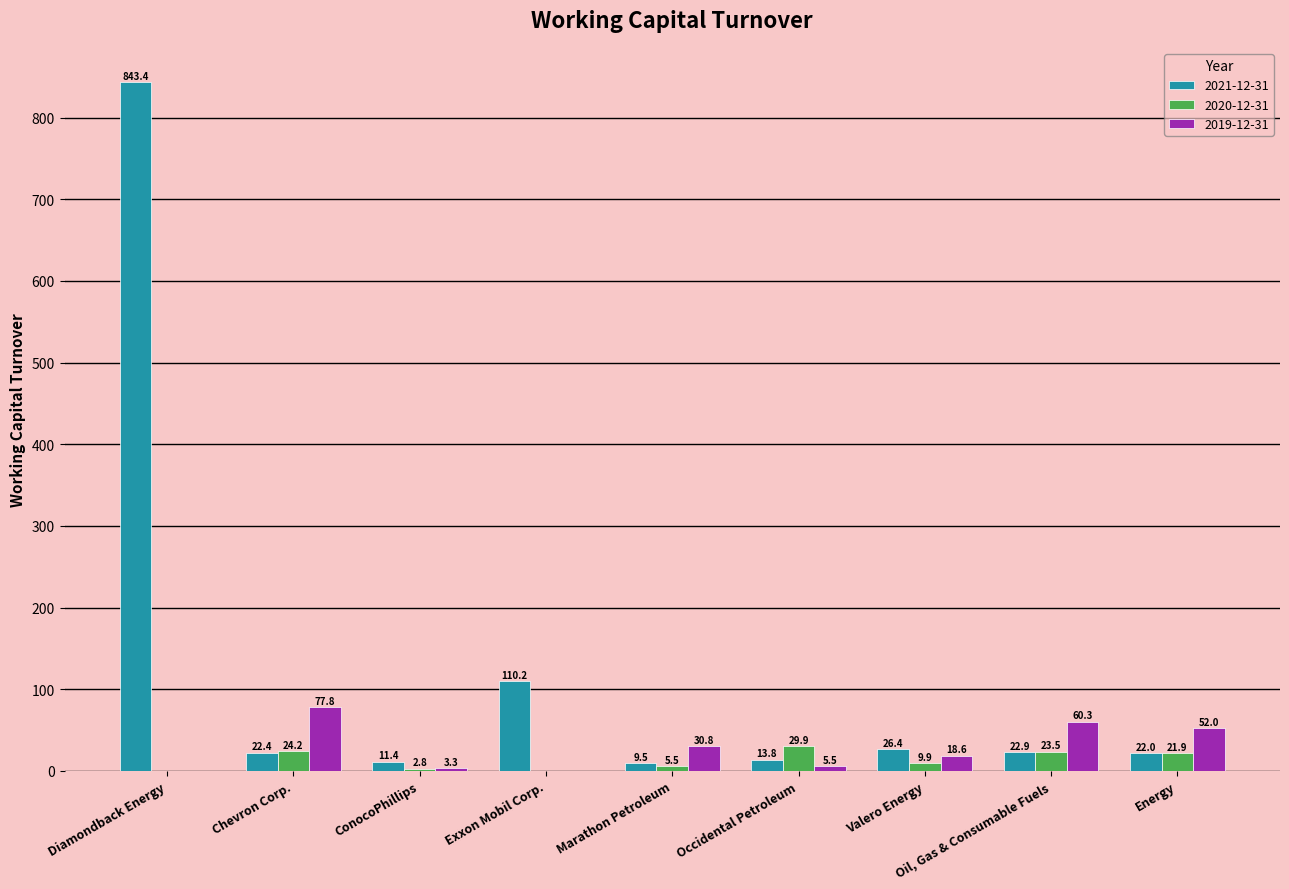

What is the sum of the 2019-12-31 values at Valero Energy and Oil, Gas & Consumable Fuels?

78.9